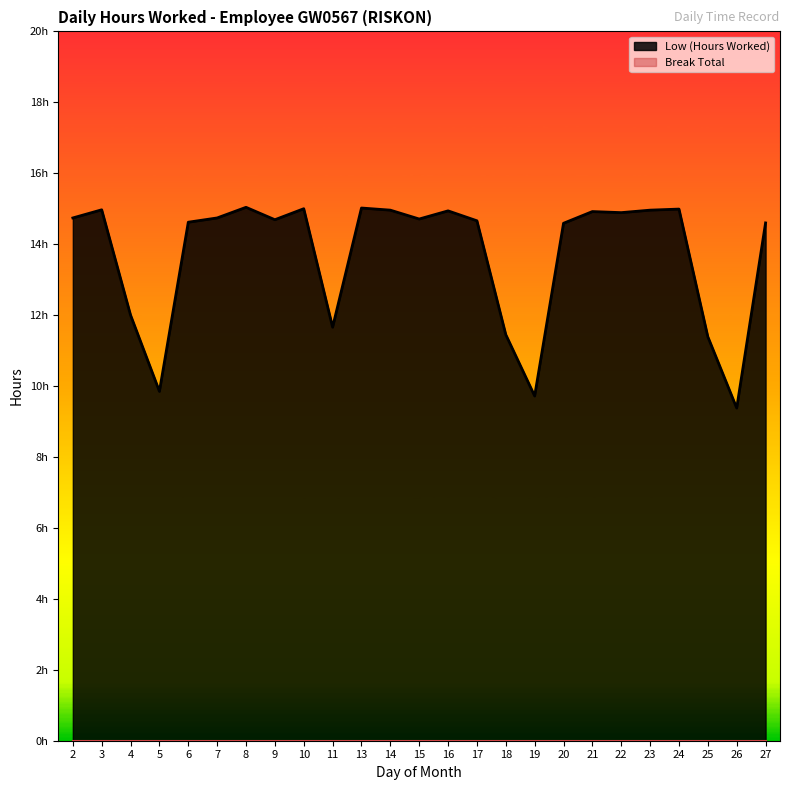

The chart shows a value of 15.3 at 18. True or false?

False